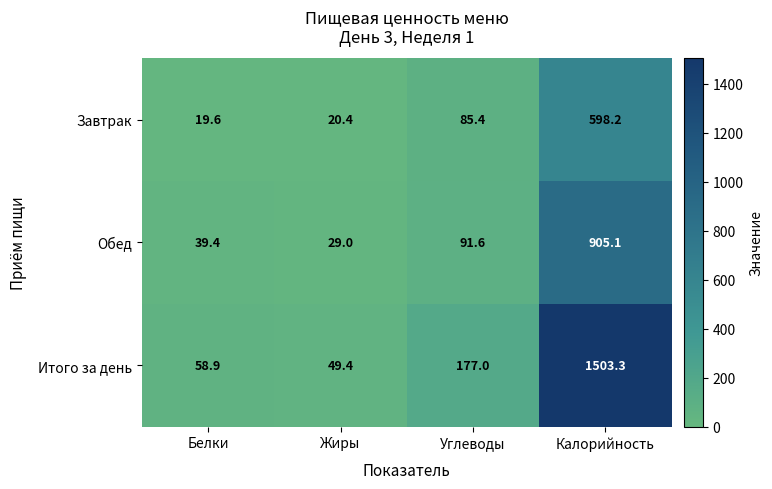

What is the average value of the Завтрак series?

180.9